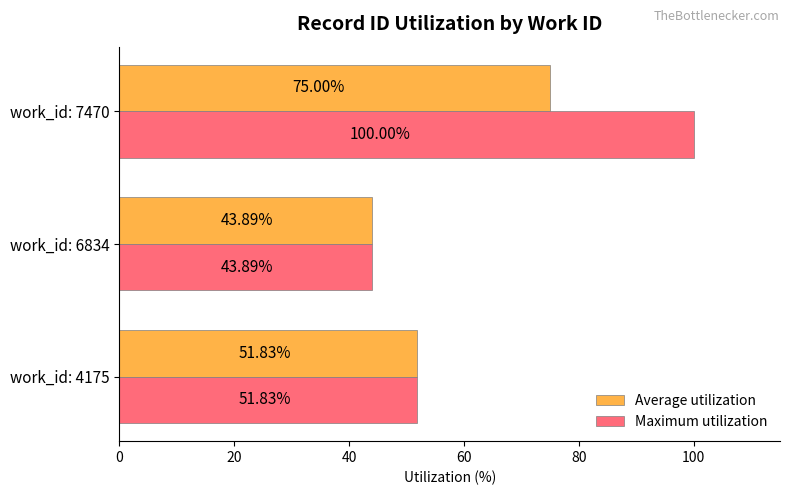

What is the highest value of the Maximum utilization series?

100.0